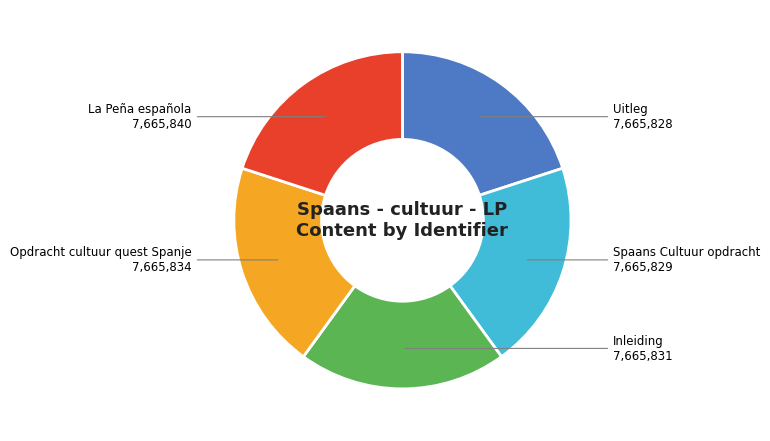

Combined, what portion of the pie is Uitleg and Opdracht cultuur quest Spanje?

40.0%